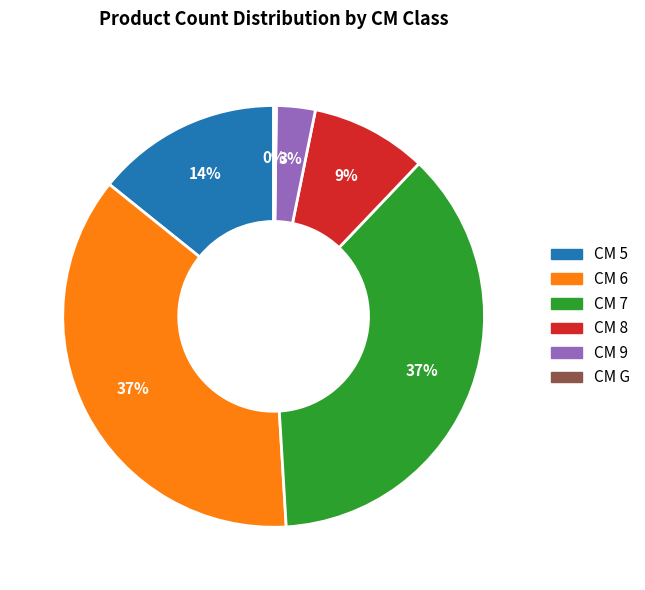

To the nearest percent, what is the difference between the largest and smallest slice percentages?

37%